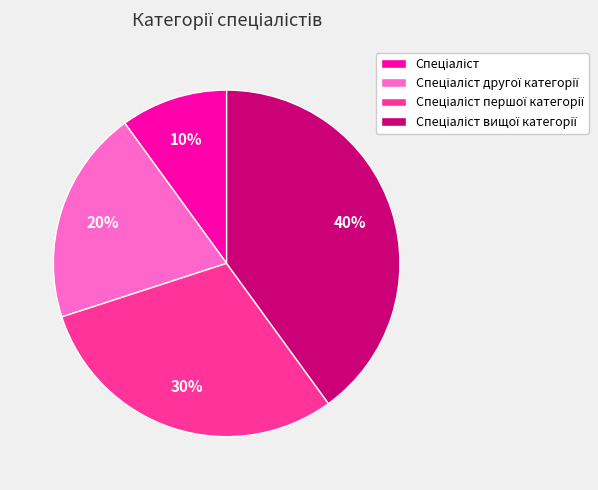

Does any single category account for the majority?

No